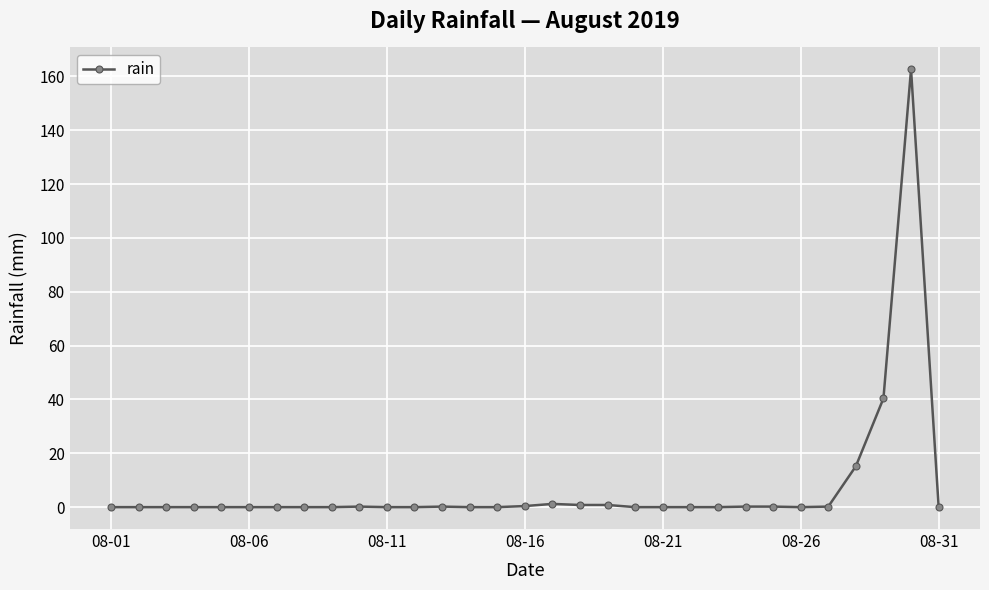

True or false: there are more than 1 points higher than both neighbors.

True